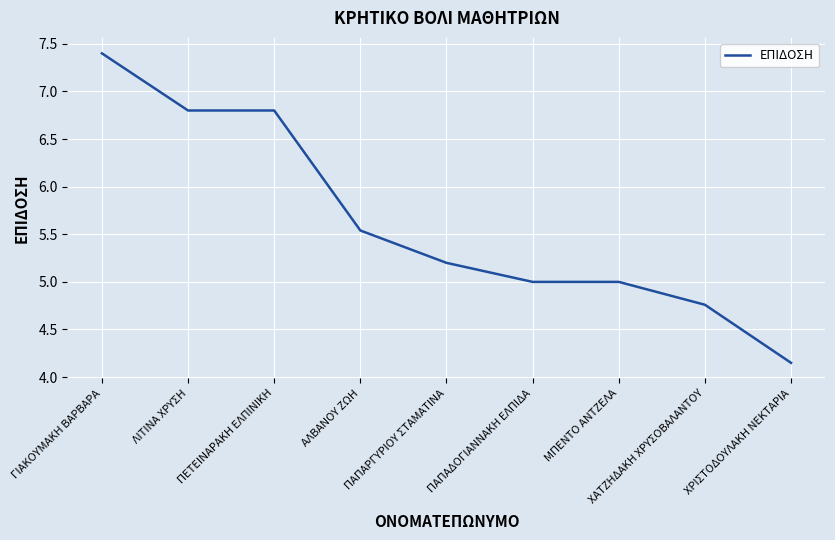

What is the change in value from ΓΙΑΚΟΥΜΑΚΗ ΒΑΡΒΑΡΑ to ΧΑΤΖΗΔΑΚΗ ΧΡΥΣΟΒΑΛΑΝΤΟΥ?

-2.6